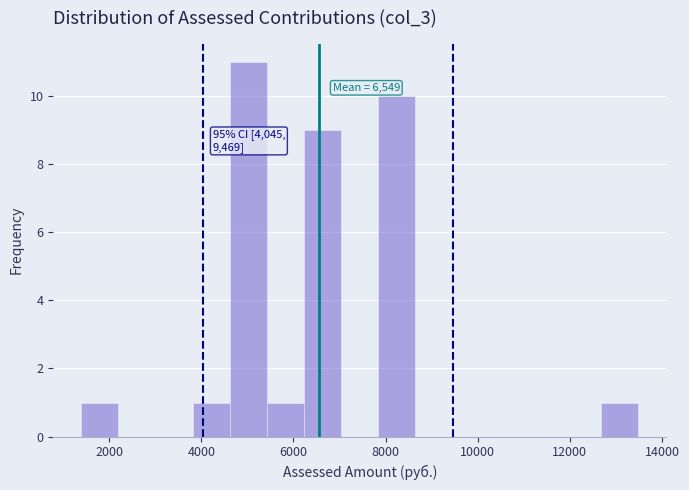

Which range on the x-axis has the tallest bar?

4600 to 5400